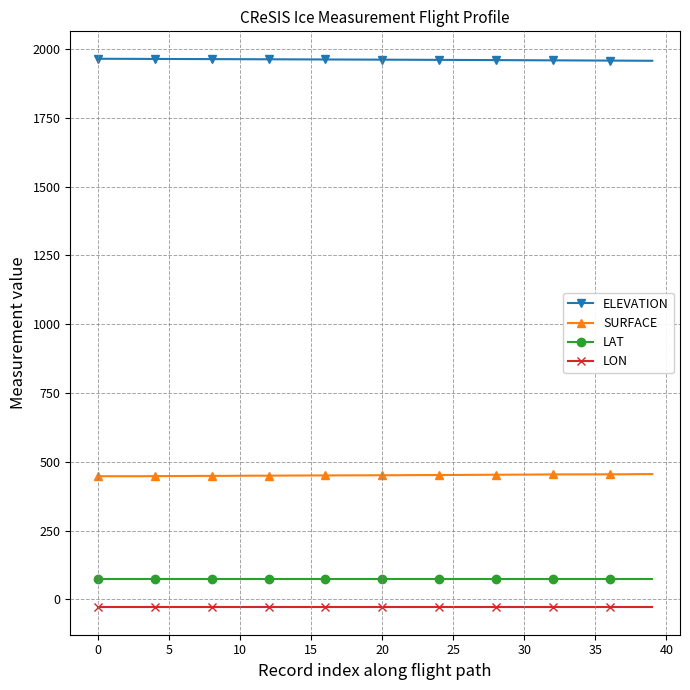

At how many categories does at least one series exceed 762?

40